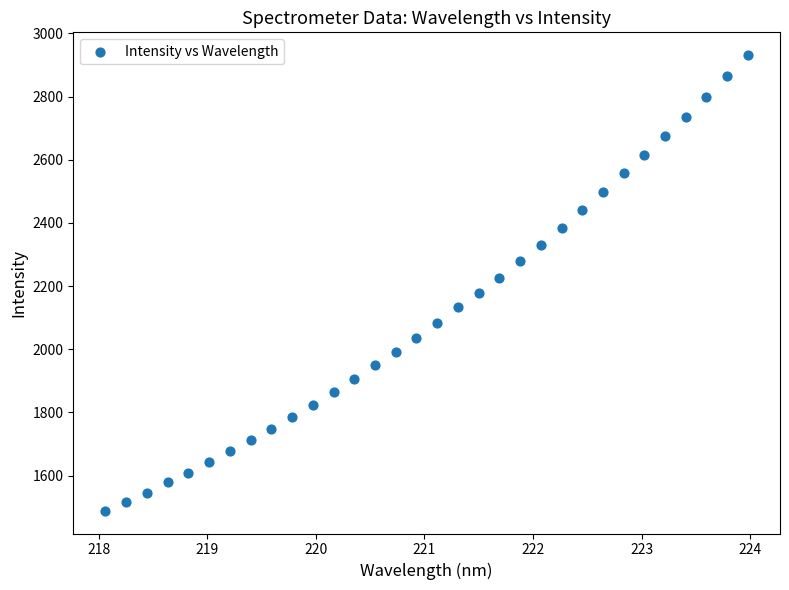

What is the range of Y values (max minus min)?

1442.7